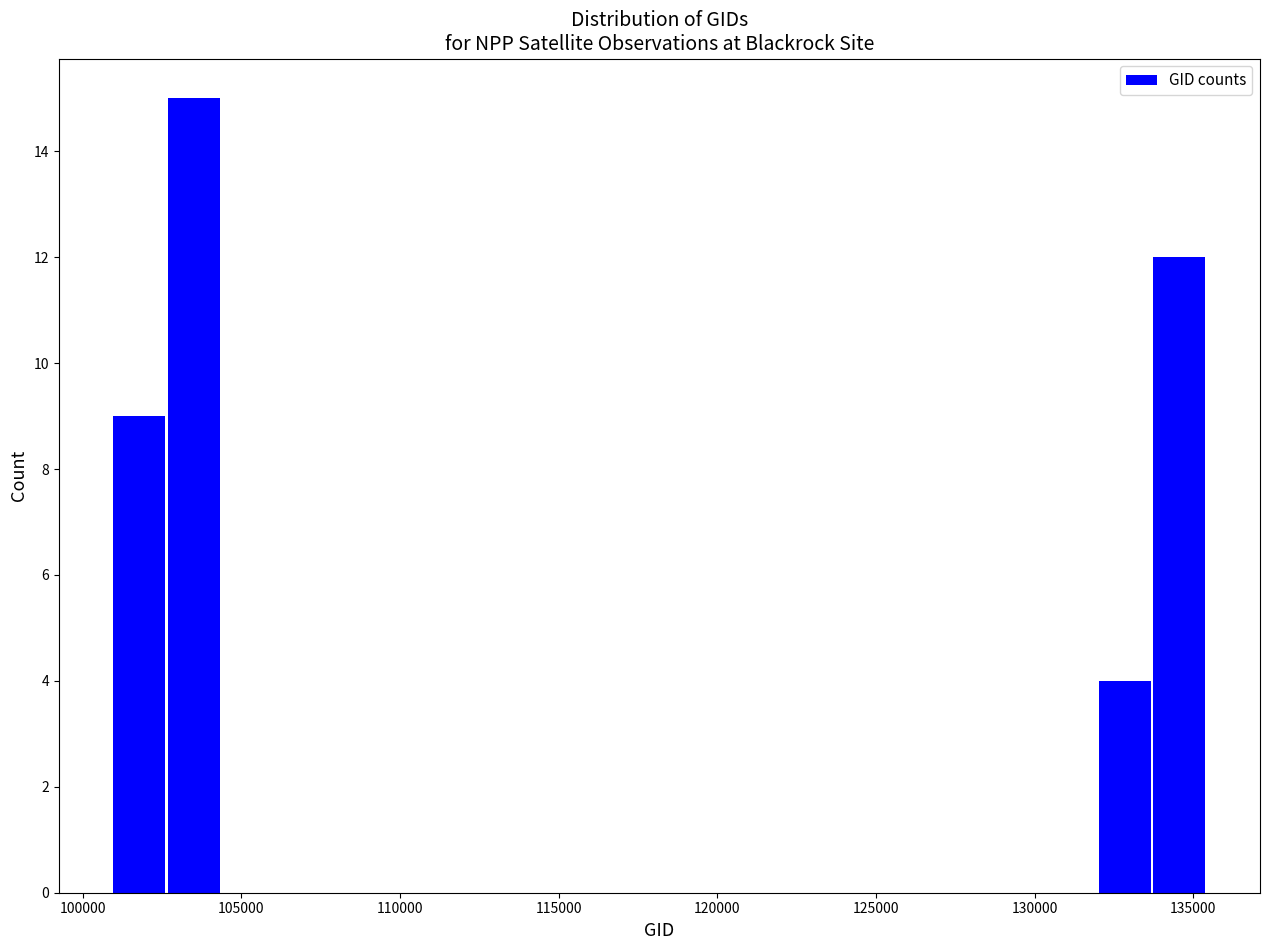

Around what value on the x-axis is the tallest bar? Give the approximate position of its centre, as read against the axis.

103500